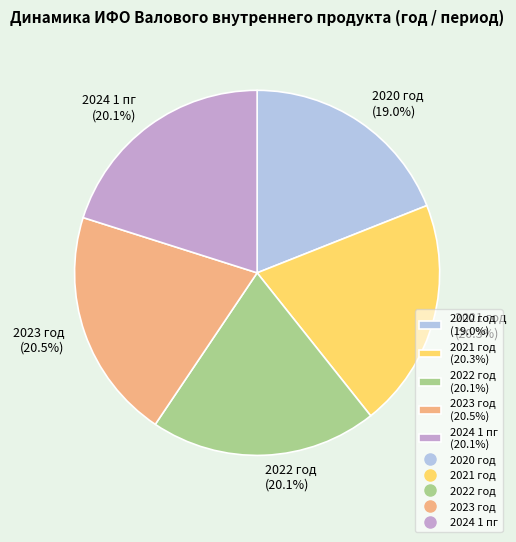

Combined, do 2023 год and 2021 год account for over 50%?

No